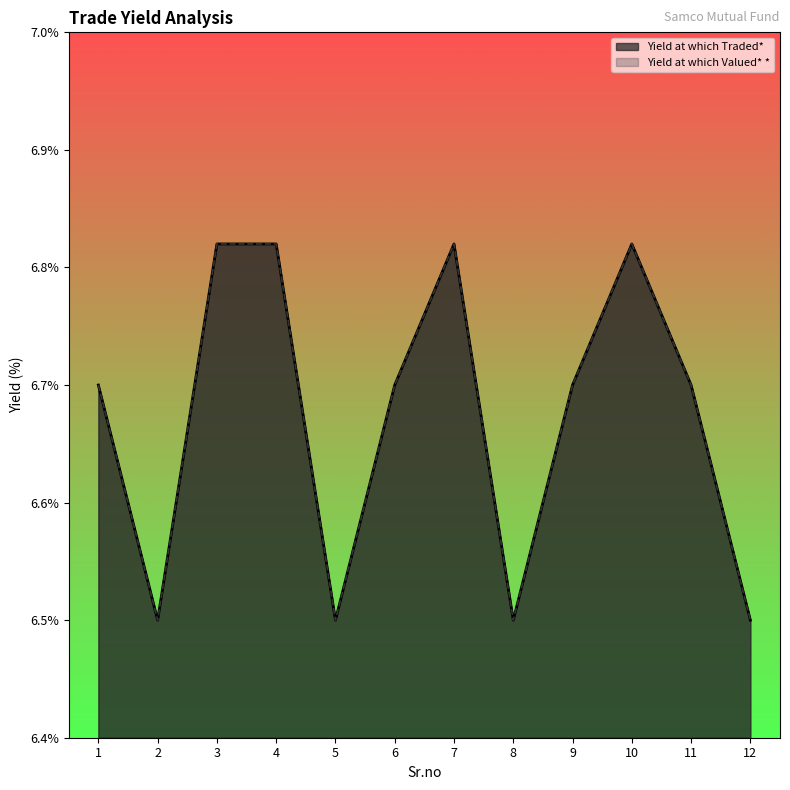

At which category is the sum across all series the highest?

3